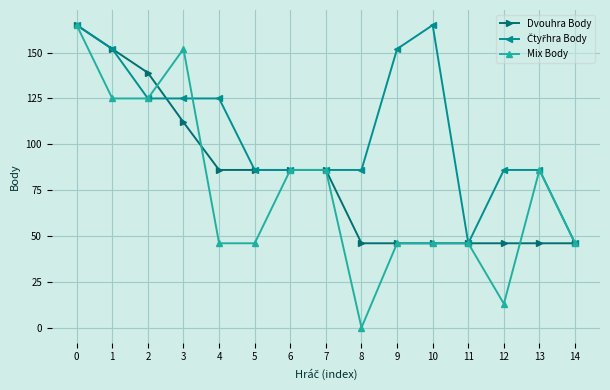

What is the maximum value for Mix Body?

165